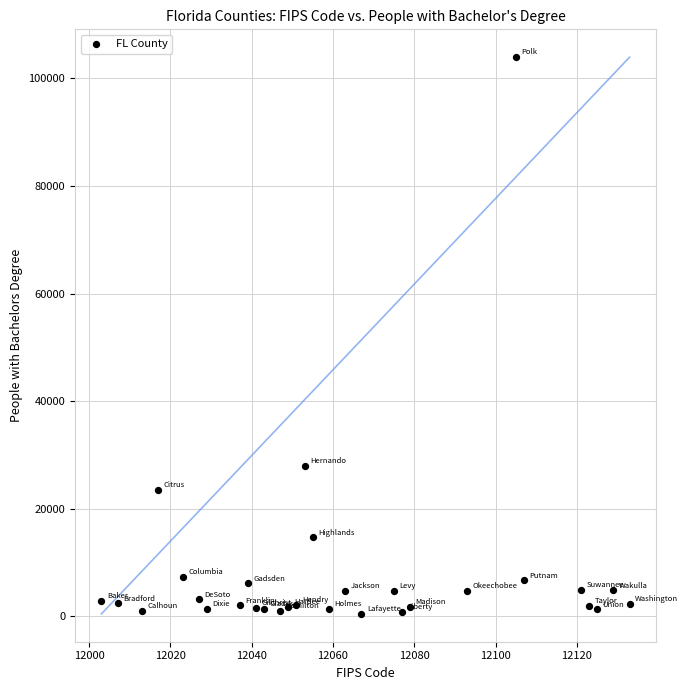

What is the range of Y values (max minus min)?

103511